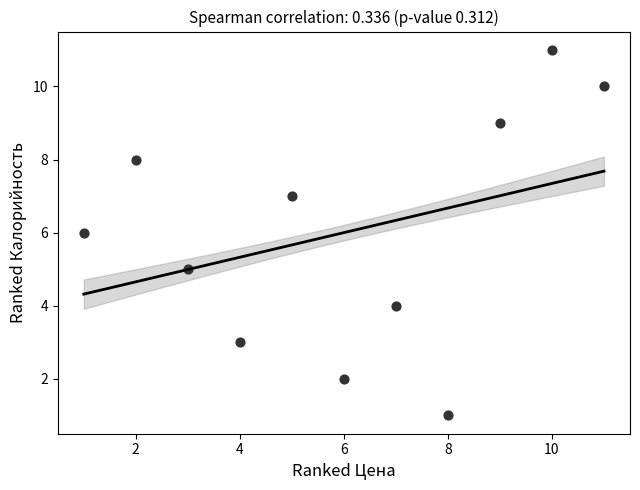

What is the range of Y values (max minus min)?

10